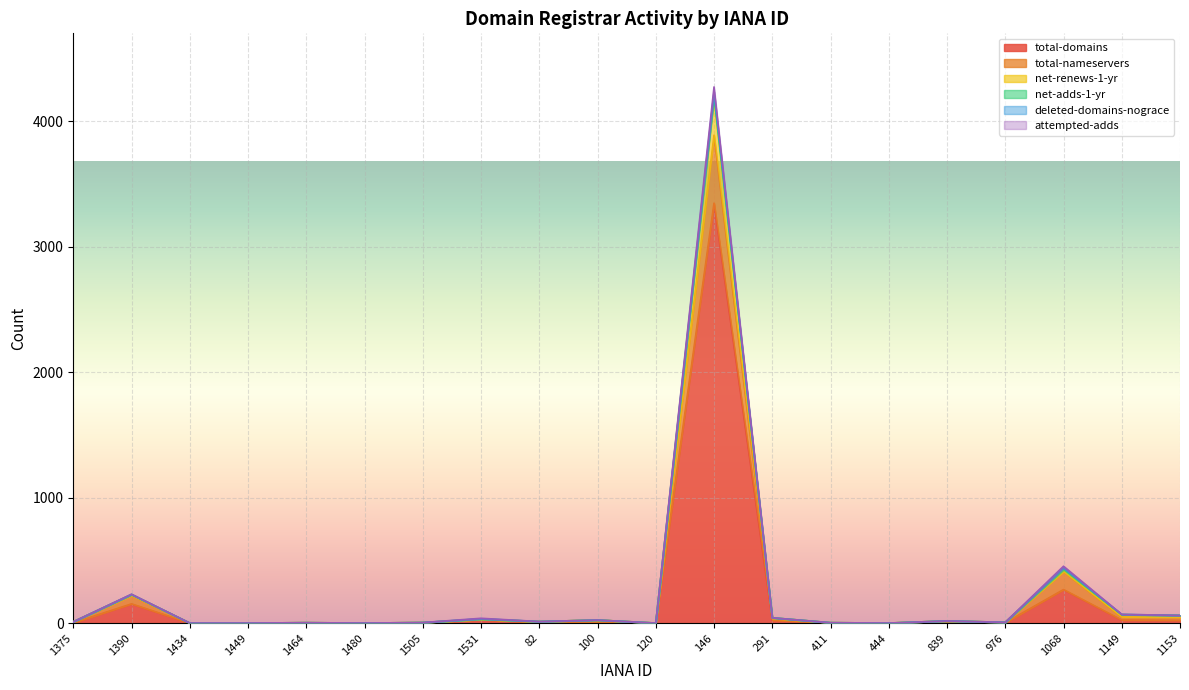

What is the total value across all series at 1375?

32